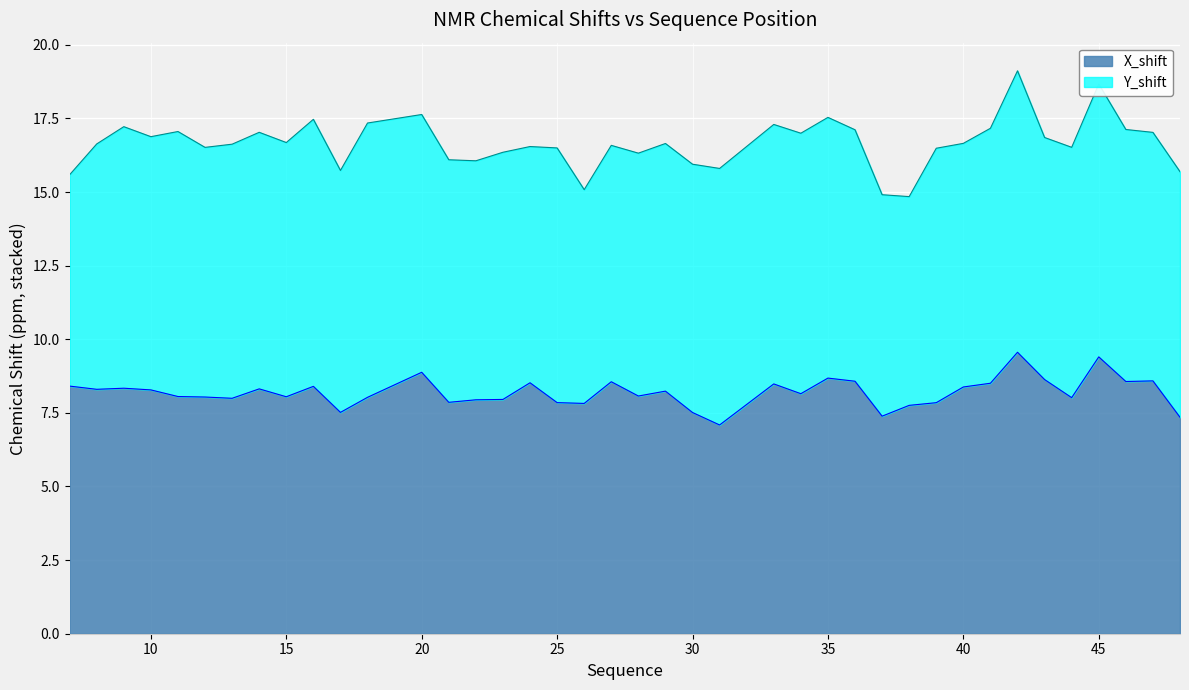

True or false: the data shows 11.8 at 28.

False